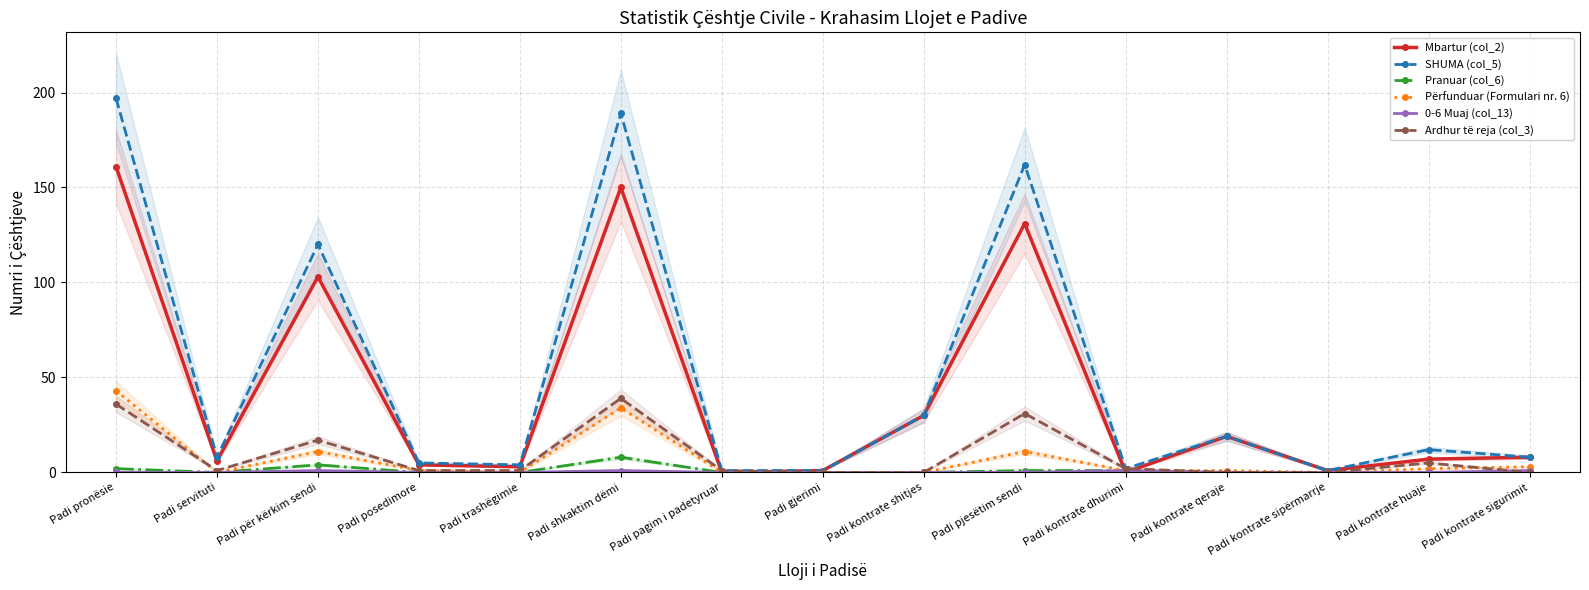

How many data points in Përfunduar (Formulari nr. 6) are less than 1?

6